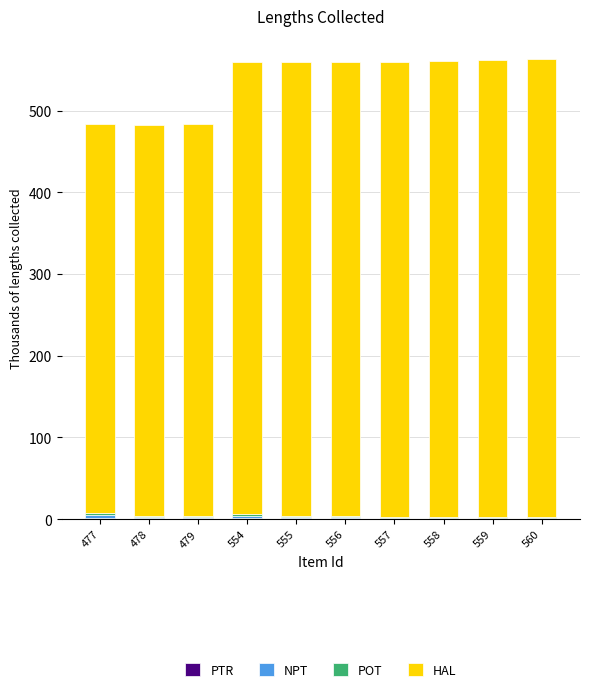

How many series are shown in this chart?

4